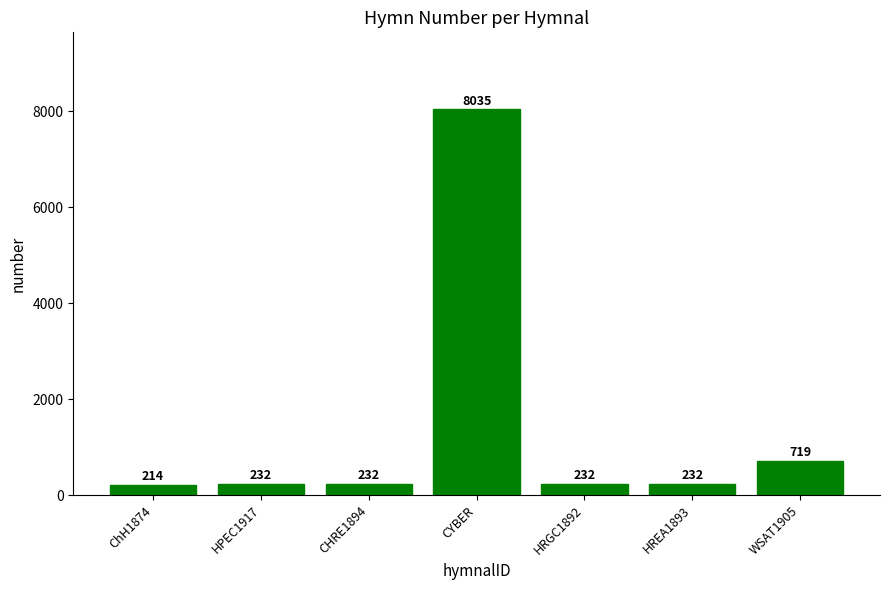

Which category has the highest value across all series?

CYBER